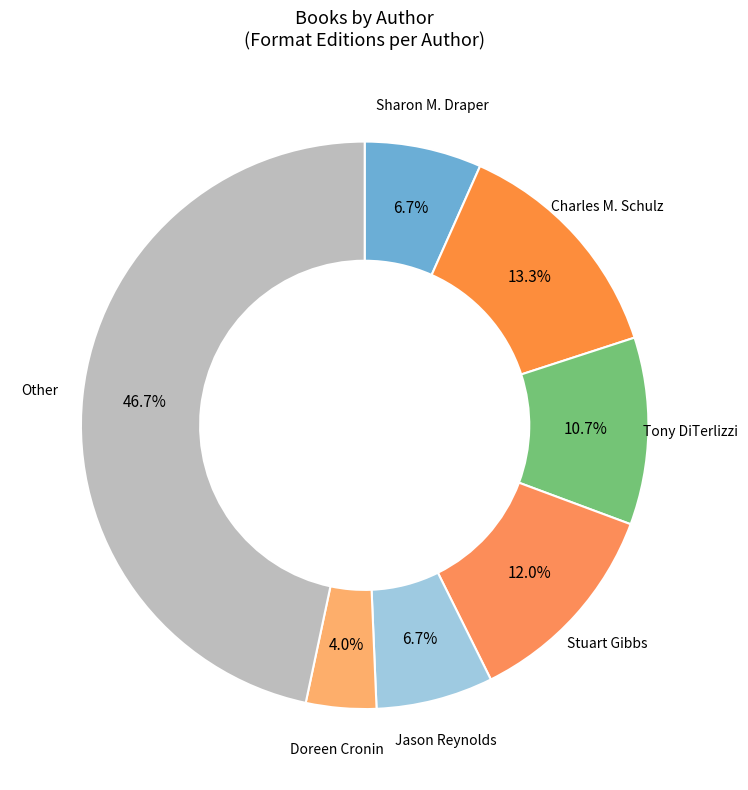

How much of the chart is everything except Charles M. Schulz?

86.7%